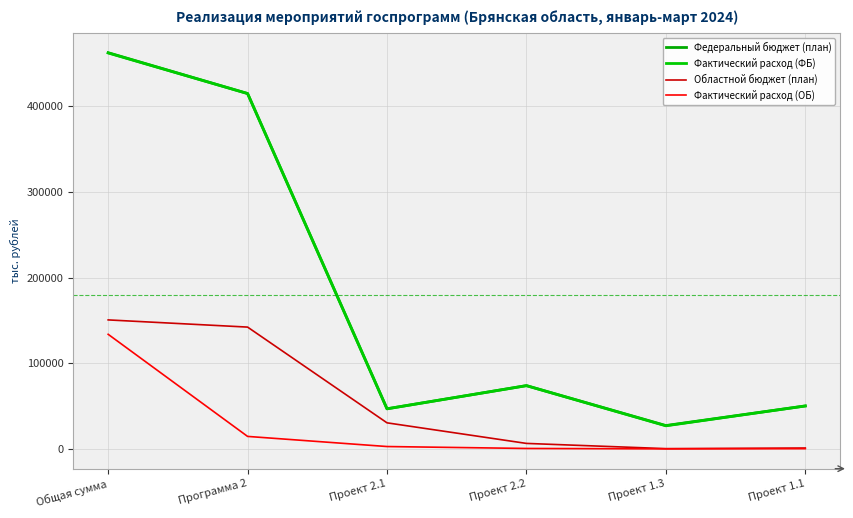

Which series has the largest total across all categories?

Федеральный бюджет (план)